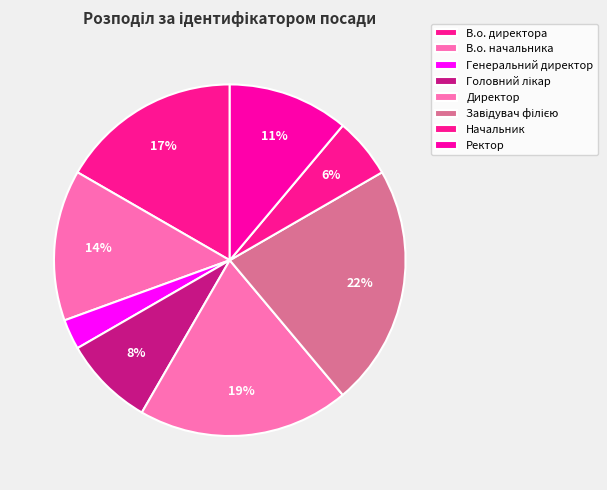

To the nearest percent, what percentage of the pie is Ректор?

11%